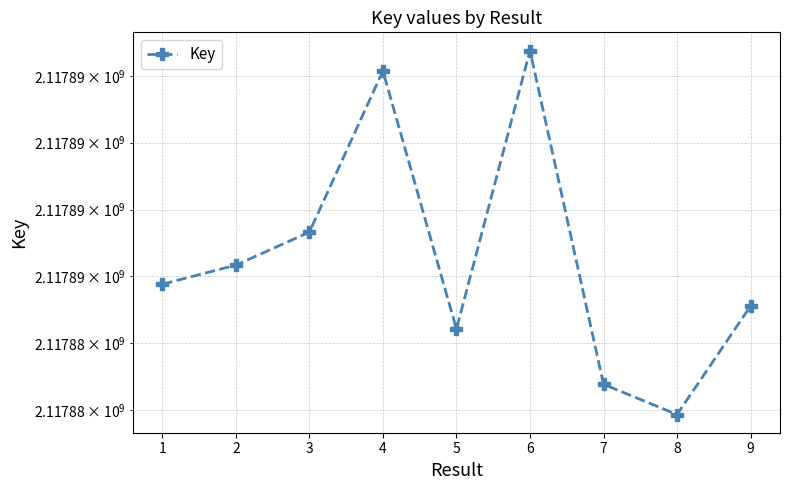

The value at 9 is 2117885112. True or false?

True